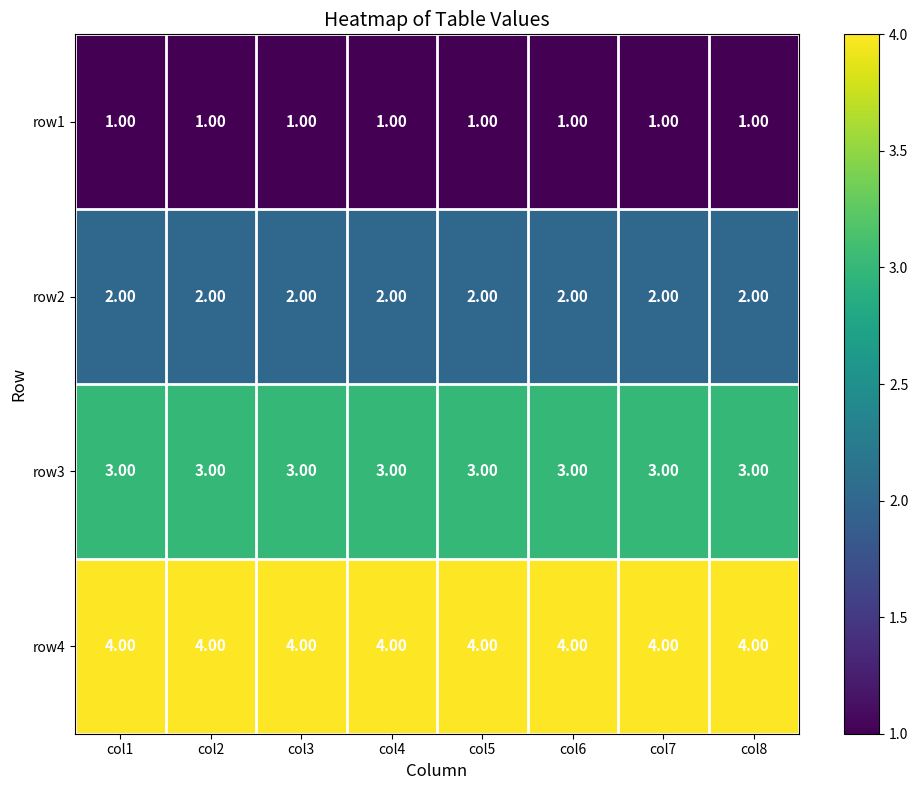

Rank the series by their average value, from lowest to highest.

row1, row2, row3, row4